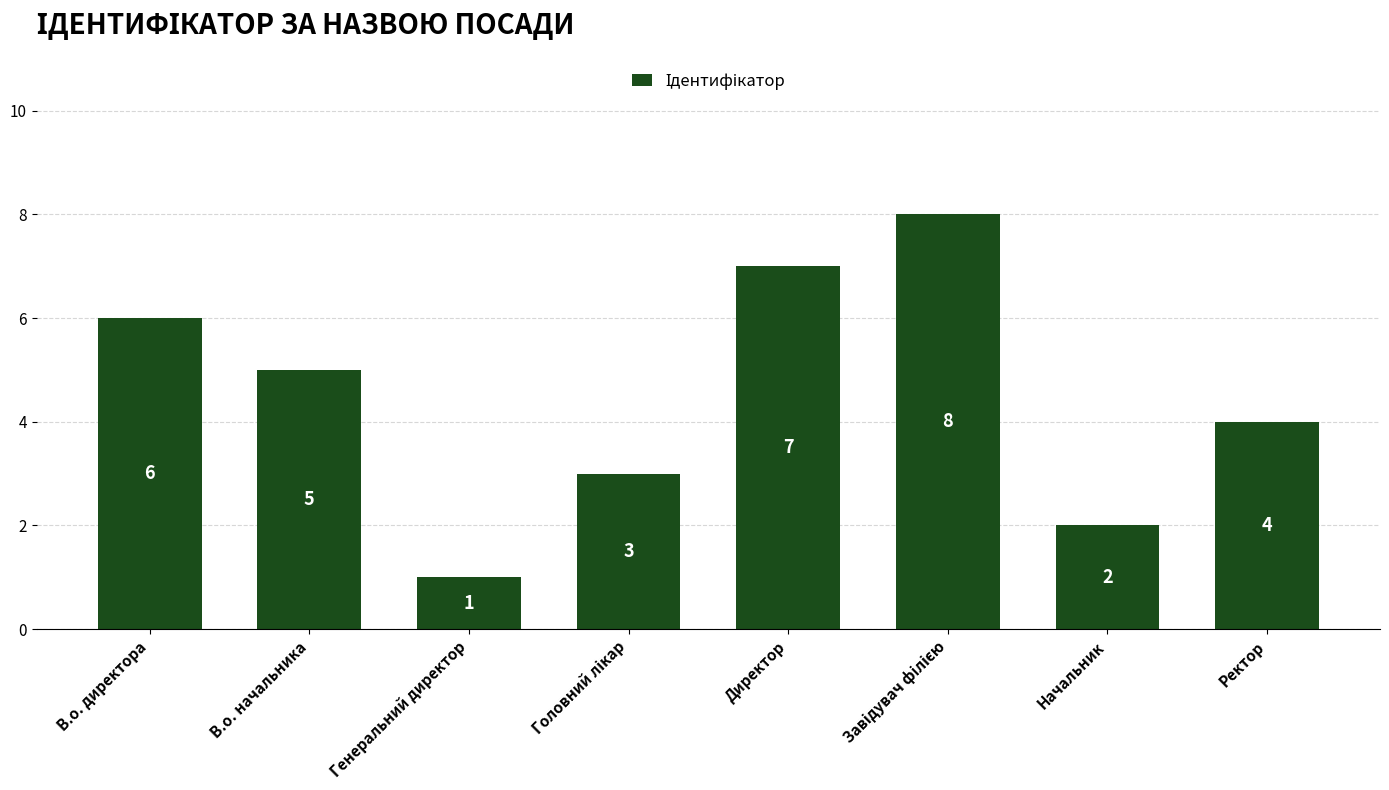

Count the values in the range 3 to 7.

5